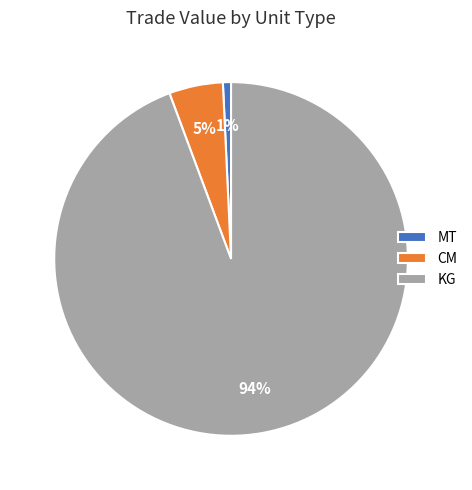

To the nearest percent, what is the combined percentage of CM and KG?

99%